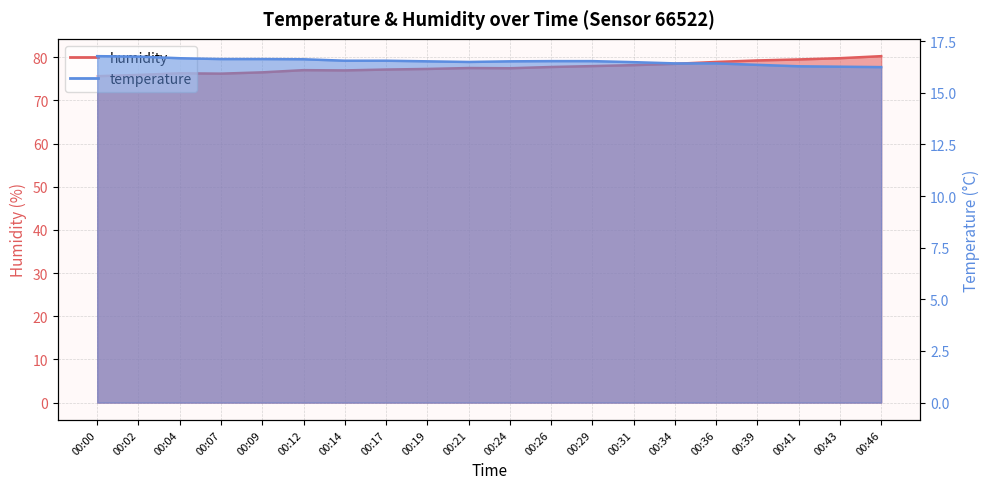

True or false: humidity has a value of 103.6 at 00:12.

False